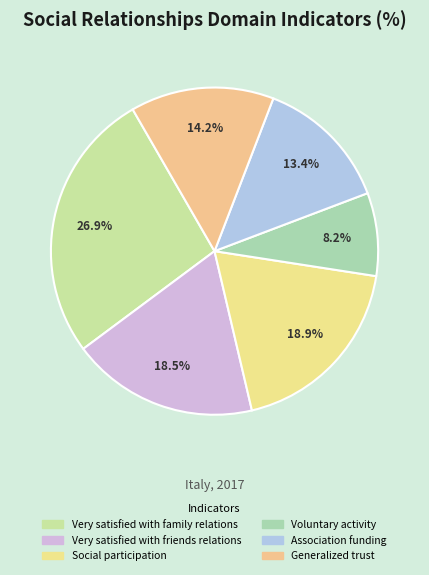

How many slices are in this pie chart?

6